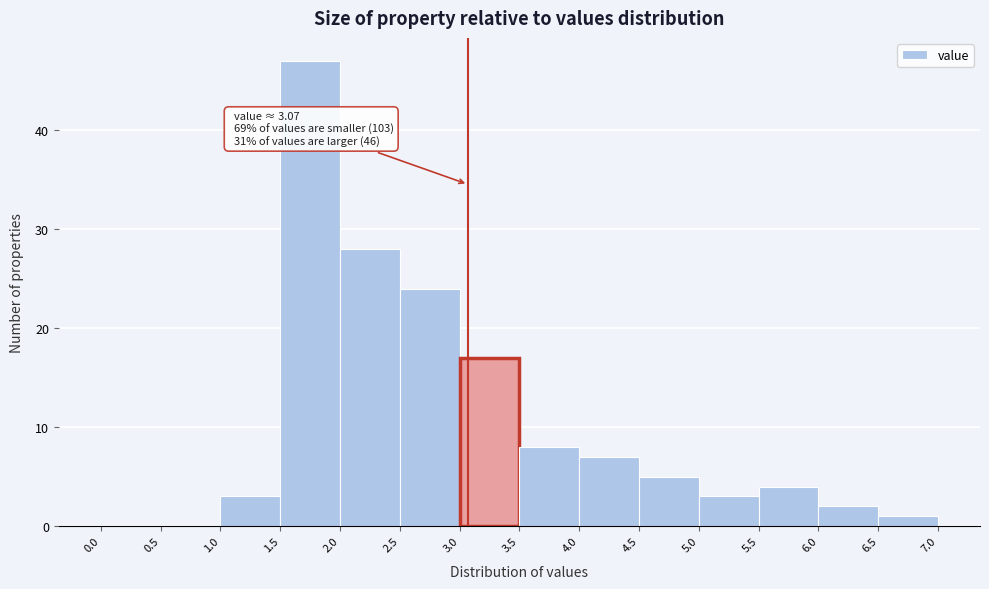

Over which range of the x-axis is the bar tallest?

1.5 to 2.0